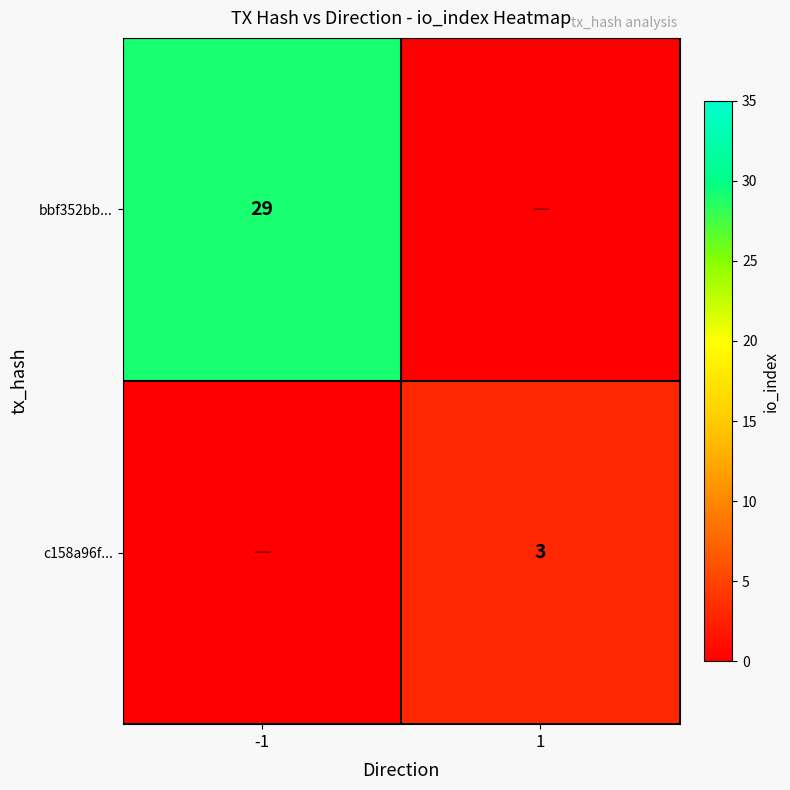

How many values in bbf352bb... are above zero?

1